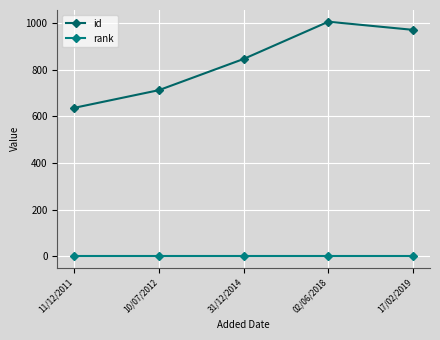

Rank the series at 10/07/2012 from highest to lowest value.

id, rank